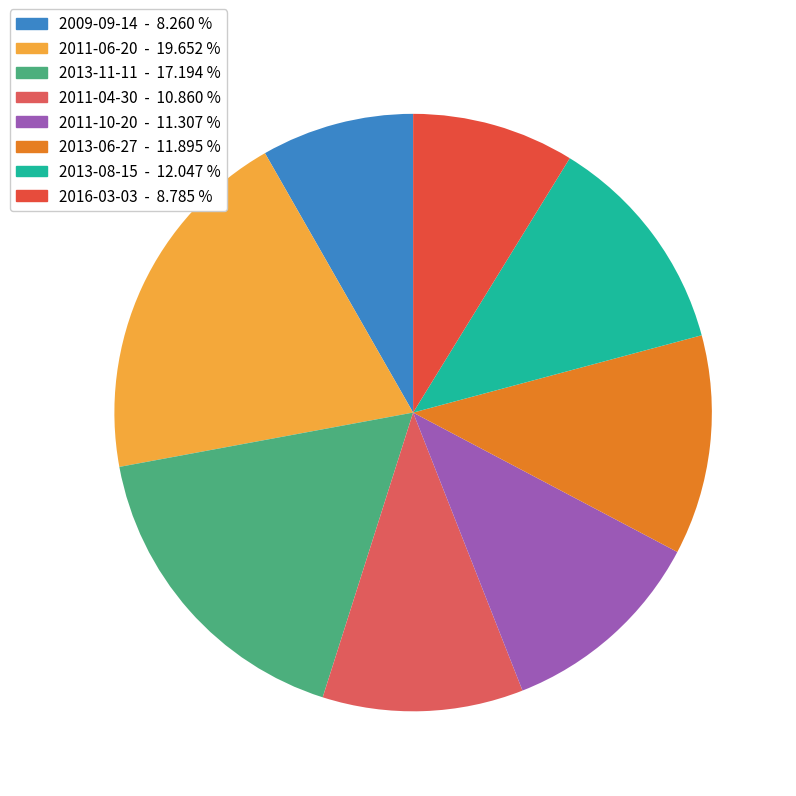

How many slices are in this pie chart?

8